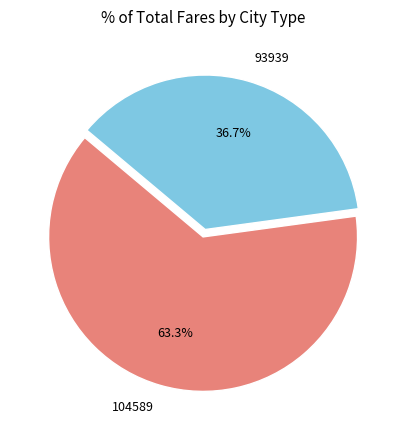

Approximately how many times larger is the value at 93939 compared to 104589?

0.6